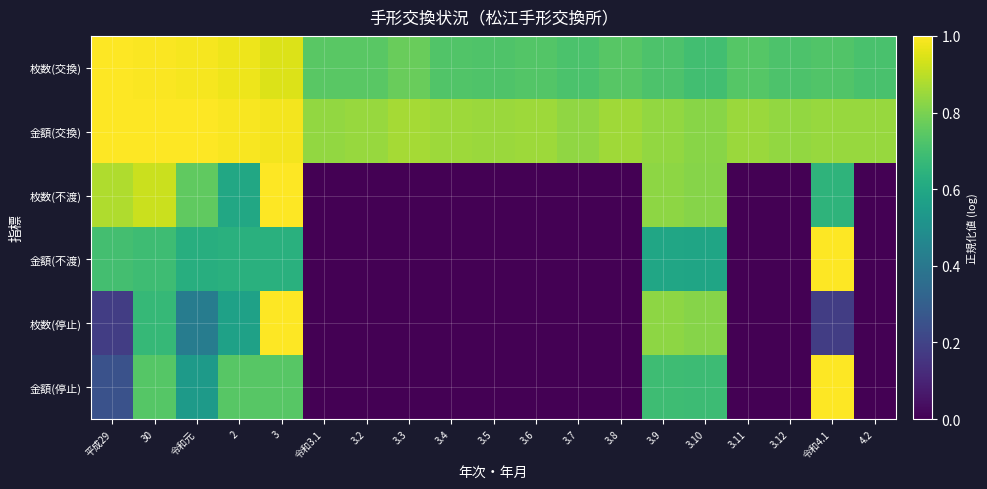

At which category is the sum across all series the highest?

3